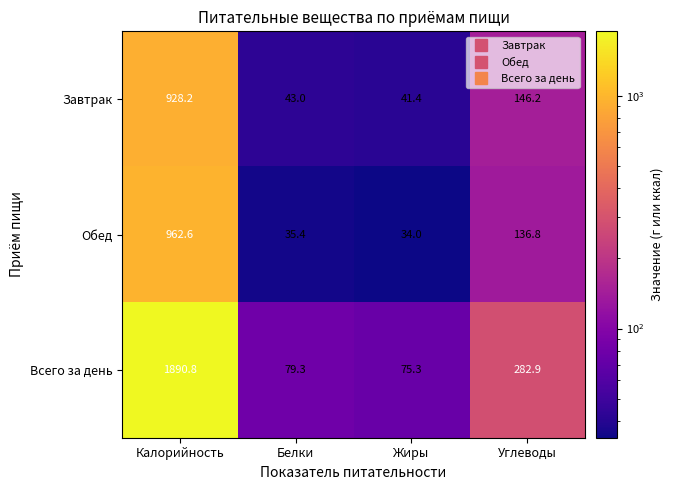

Reading left to right, list all the values displayed in this chart.

Завтрак: Калорийность=928.2	Белки=43.0	Жиры=41.4	Углеводы=146.2
Обед: Калорийность=962.6	Белки=35.4	Жиры=34.0	Углеводы=136.8
Всего за день: Калорийность=1890.8	Белки=79.3	Жиры=75.3	Углеводы=282.9